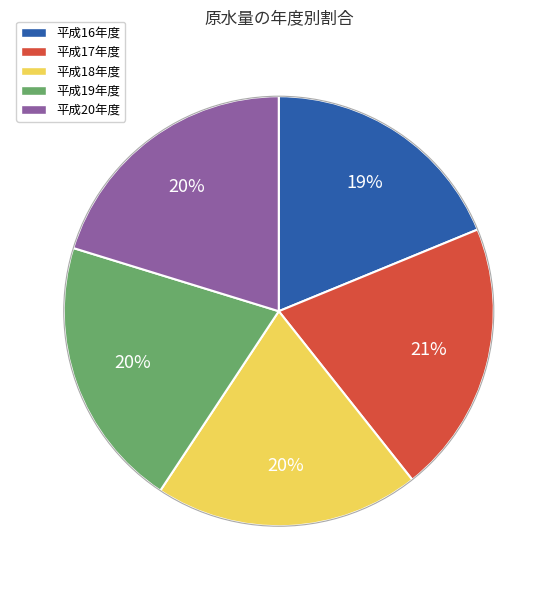

True or false: 平成20年度 accounts for 20% of the total.

True